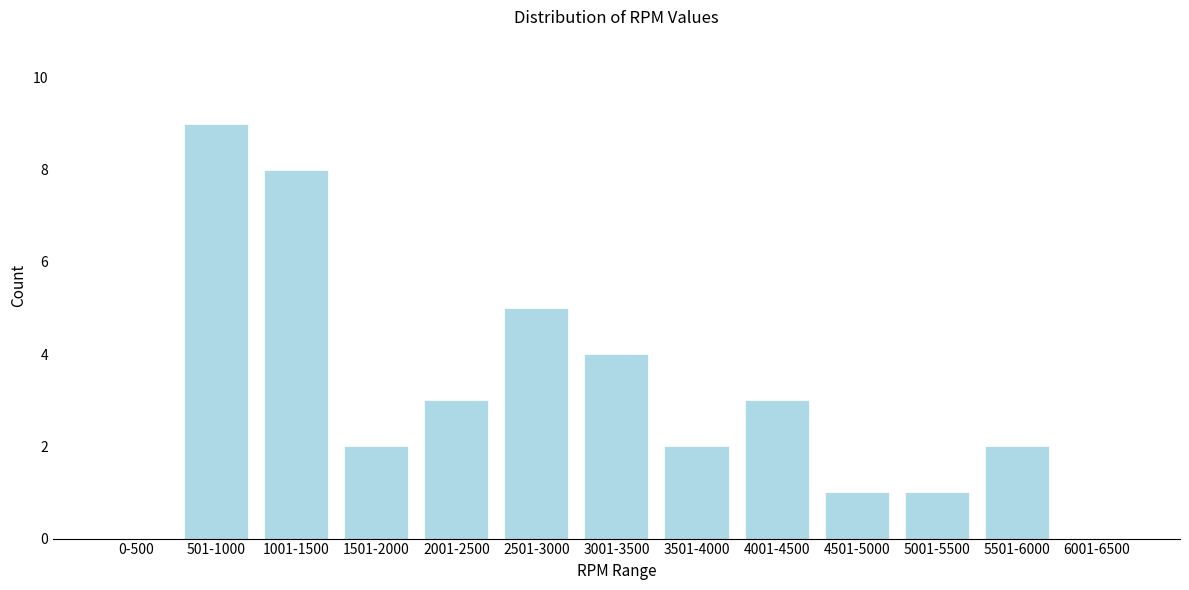

Reading right to left, what are all the values shown in this chart?

6001-6500=0	5501-6000=2	5001-5500=1	4501-5000=1	4001-4500=3	3501-4000=2	3001-3500=4	2501-3000=5	2001-2500=3	1501-2000=2	1001-1500=8	501-1000=9	0-500=0